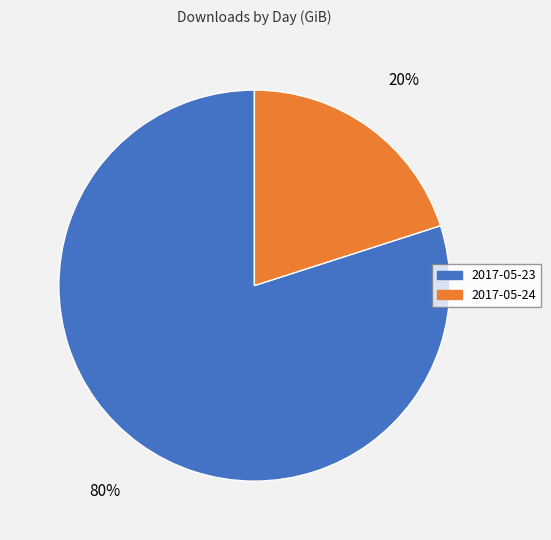

To the nearest percent, what is the difference between the 2017-05-23 and 2017-05-24 slice percentages?

60%